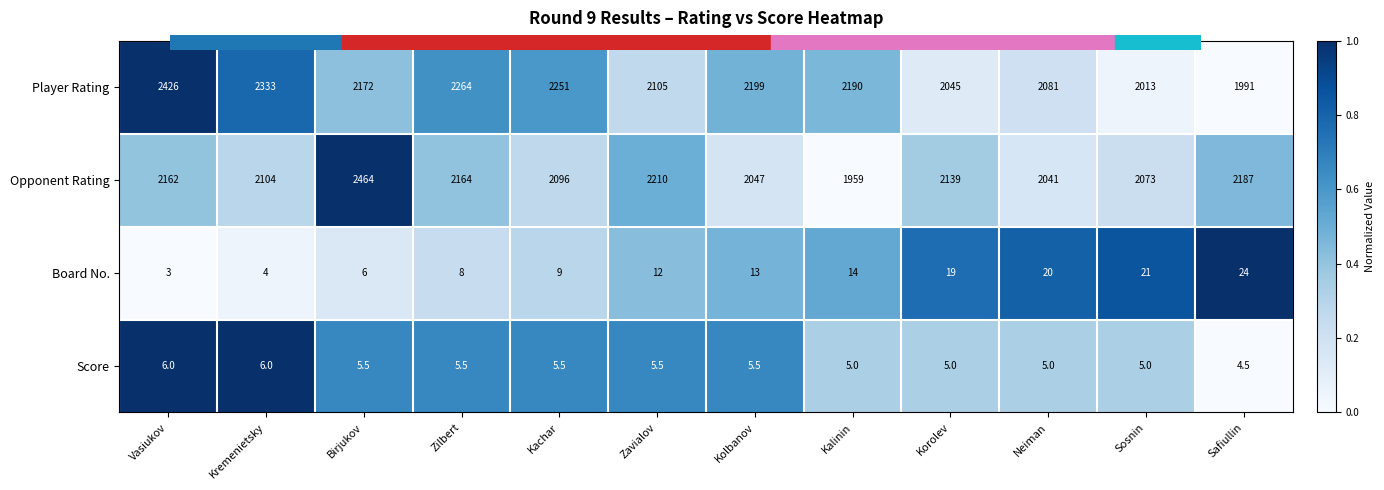

What is the total value across all series at Kachar?

4361.5